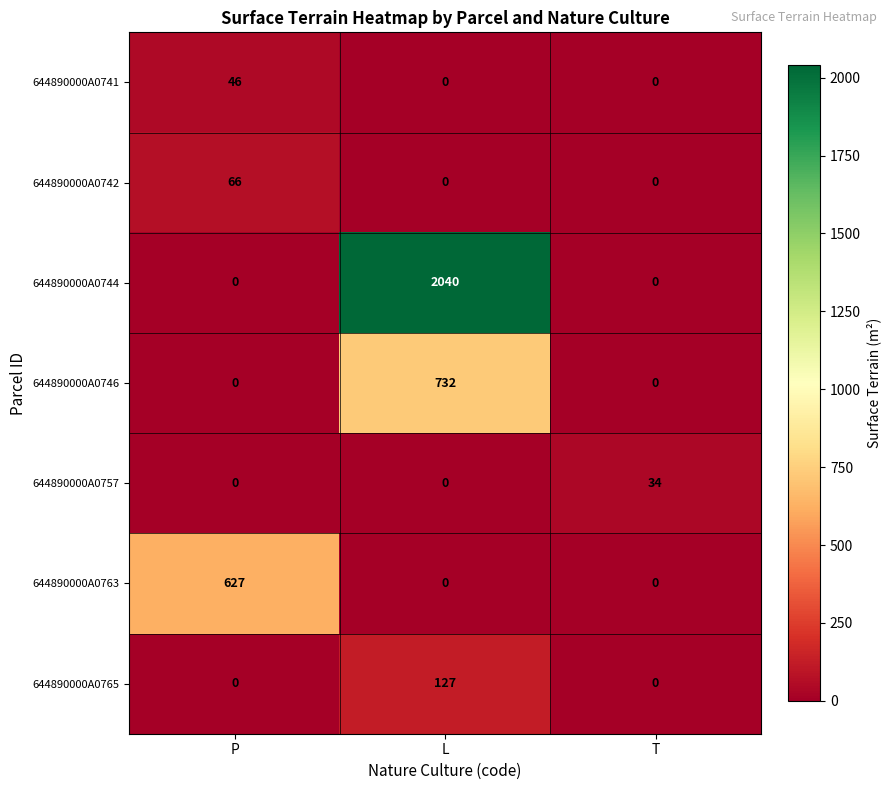

Which category has the highest value across all series?

L